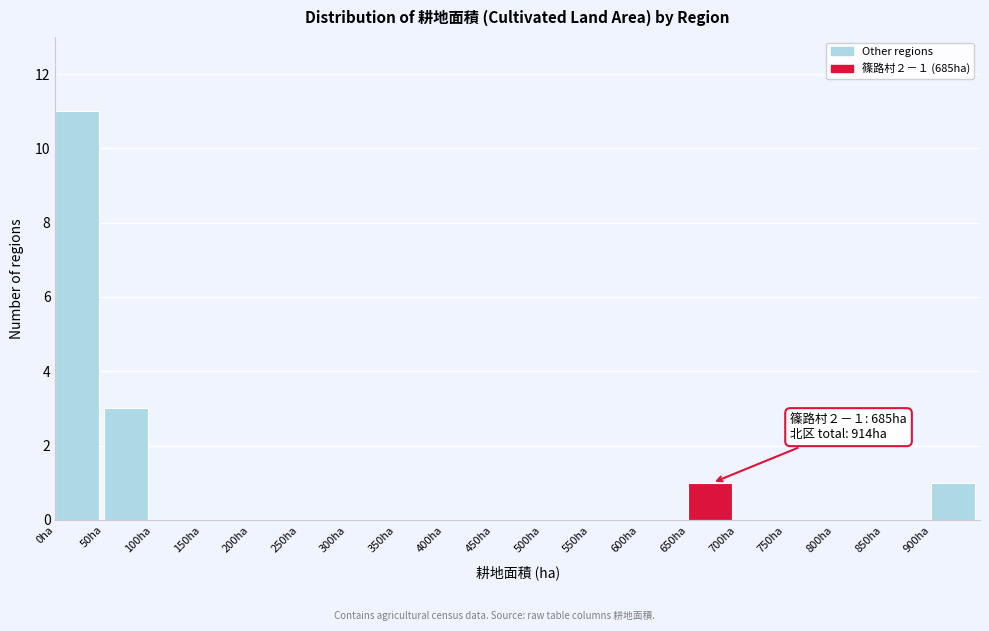

Which range on the x-axis has the tallest bar?

0 to 50